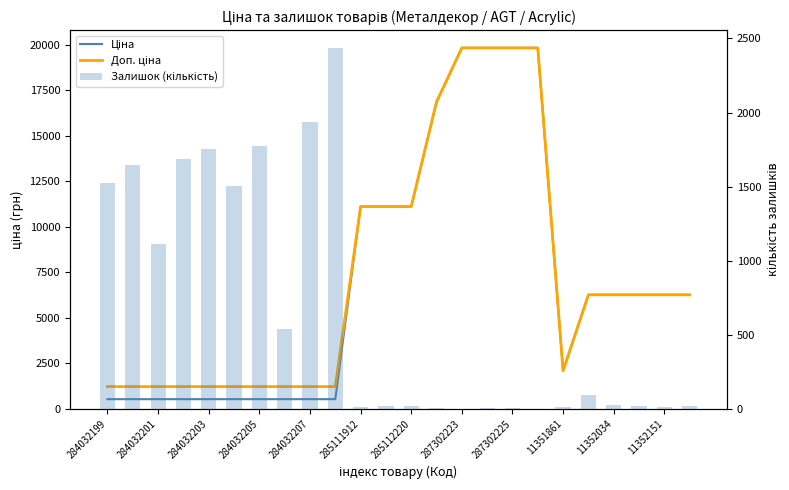

What is the approximate value of Доп. ціна at 21?

6266.7